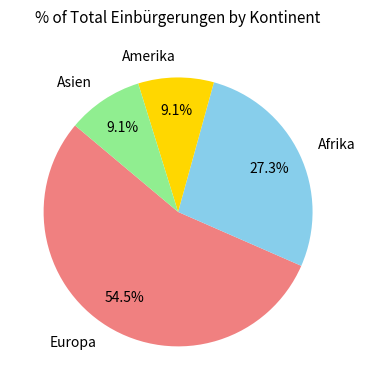

To the nearest percent, what percentage of the pie is Amerika?

9%